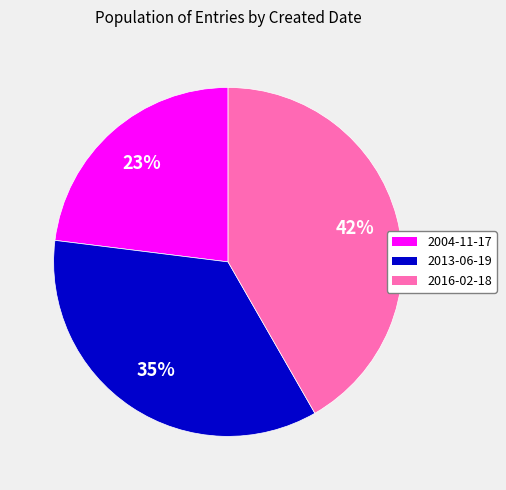

Which has a higher value, 2004-11-17 or 2016-02-18?

2016-02-18